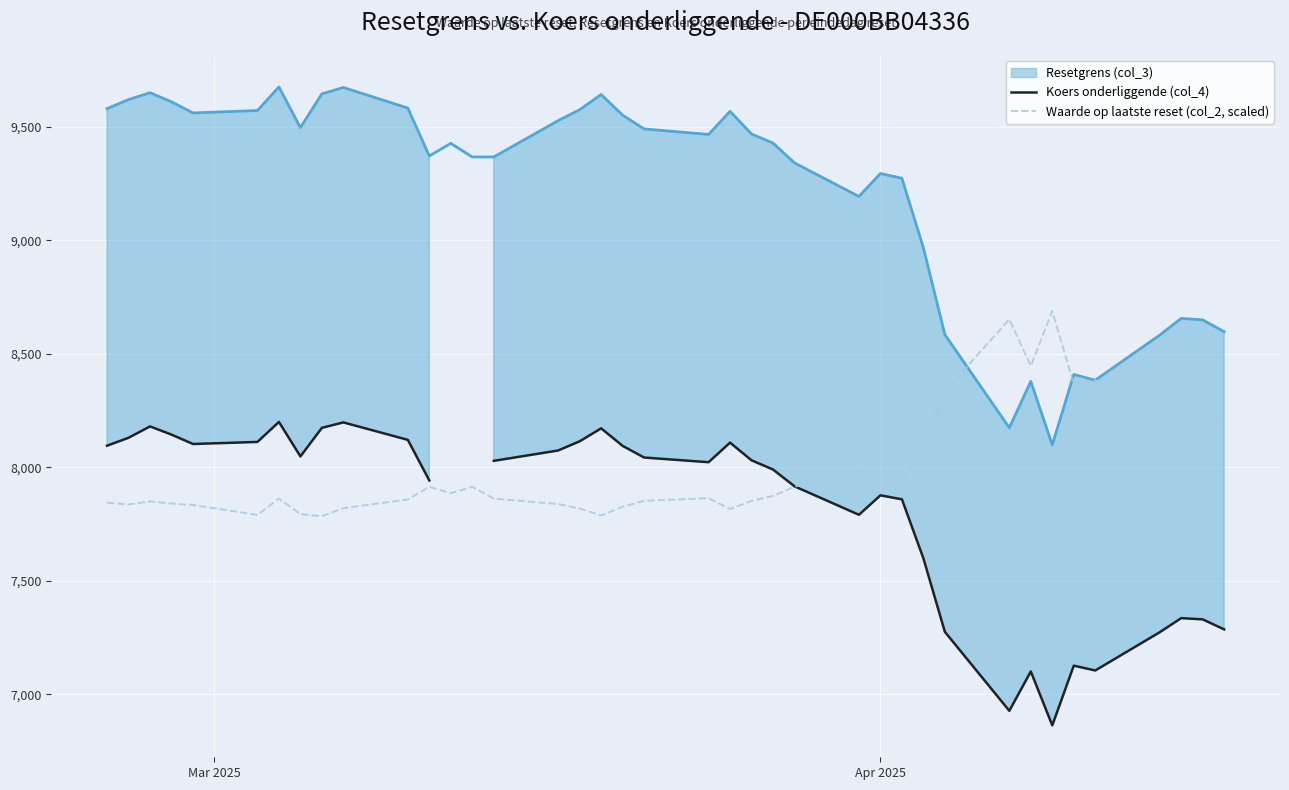

What is the minimum value for Waarde op laatste reset (col_2, scaled)?

7784